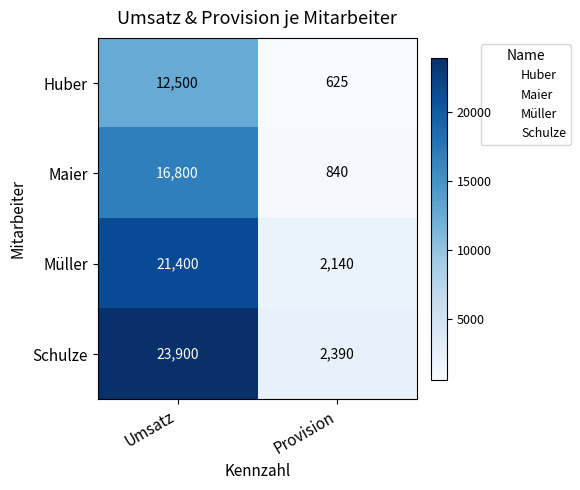

How many distinct data groups are displayed?

4